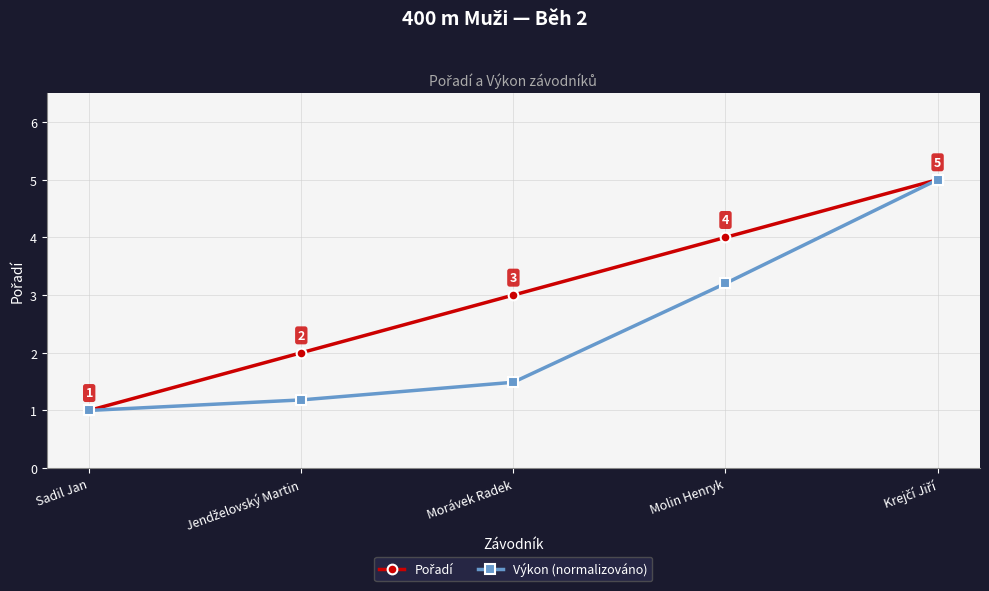

How many data points does each series have?

5